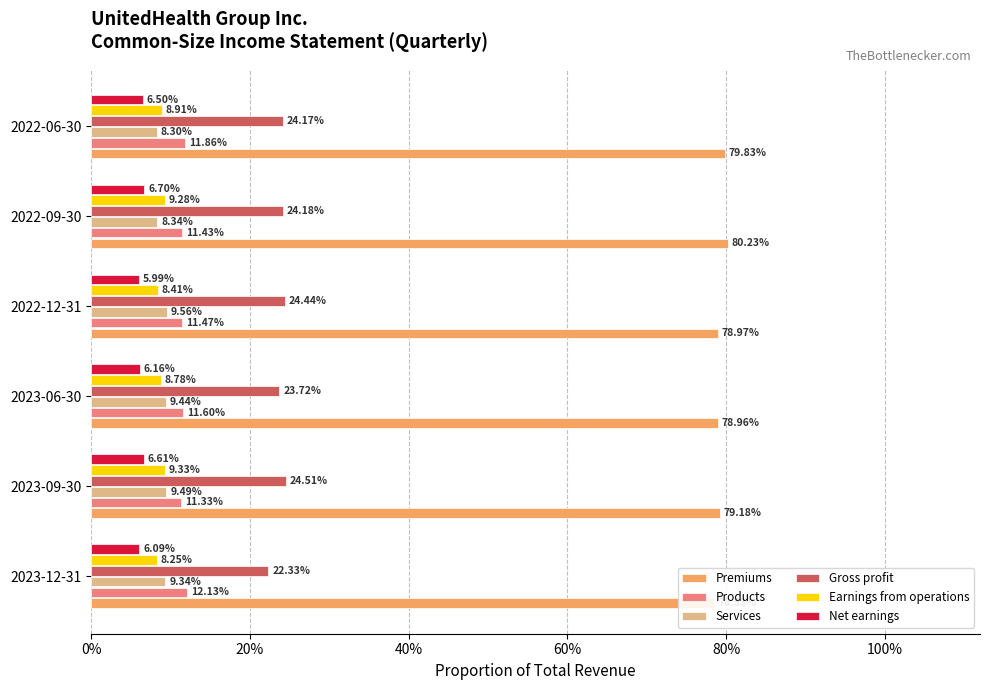

Is it true that Products equals 0.1 at 2023-06-30?

True